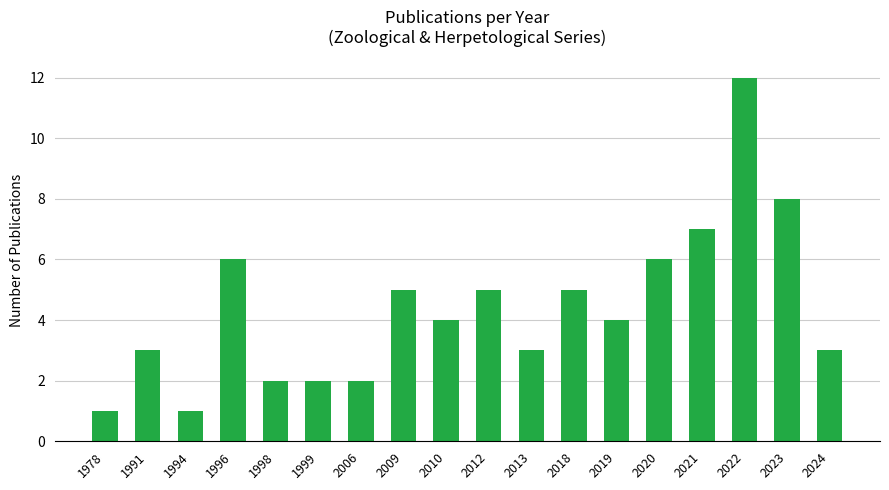

How many bars are there in total?

18